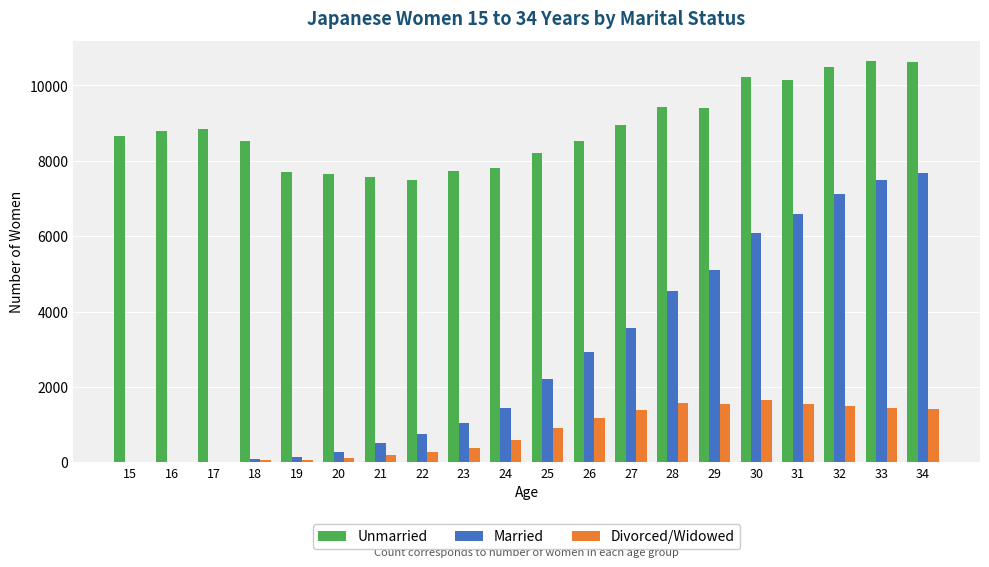

What is the highest value of the Married series?

7666